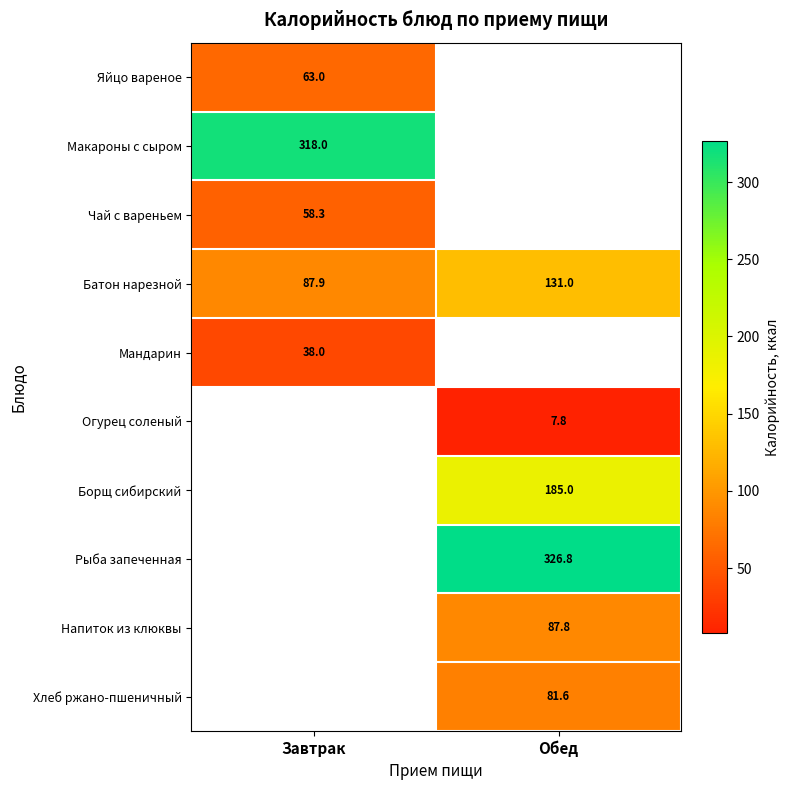

At how many categories does at least one series exceed 305?

2